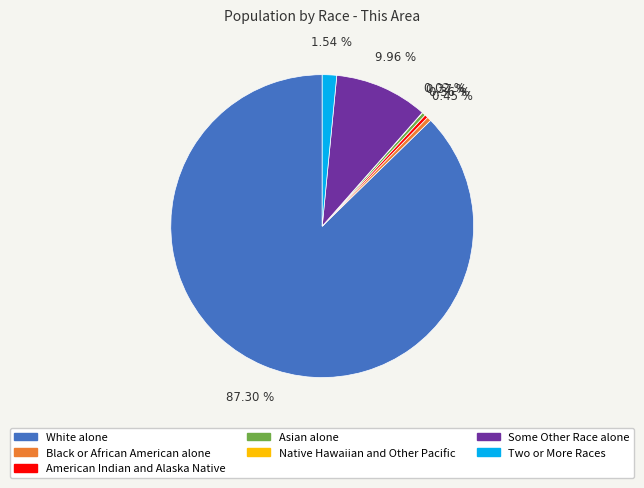

Is the sum of American Indian and Alaska Native and Two or More Races greater than half?

No